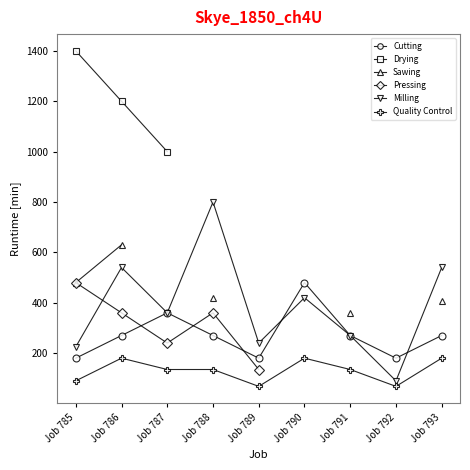

Which category has the lowest value across all series?

Job 789